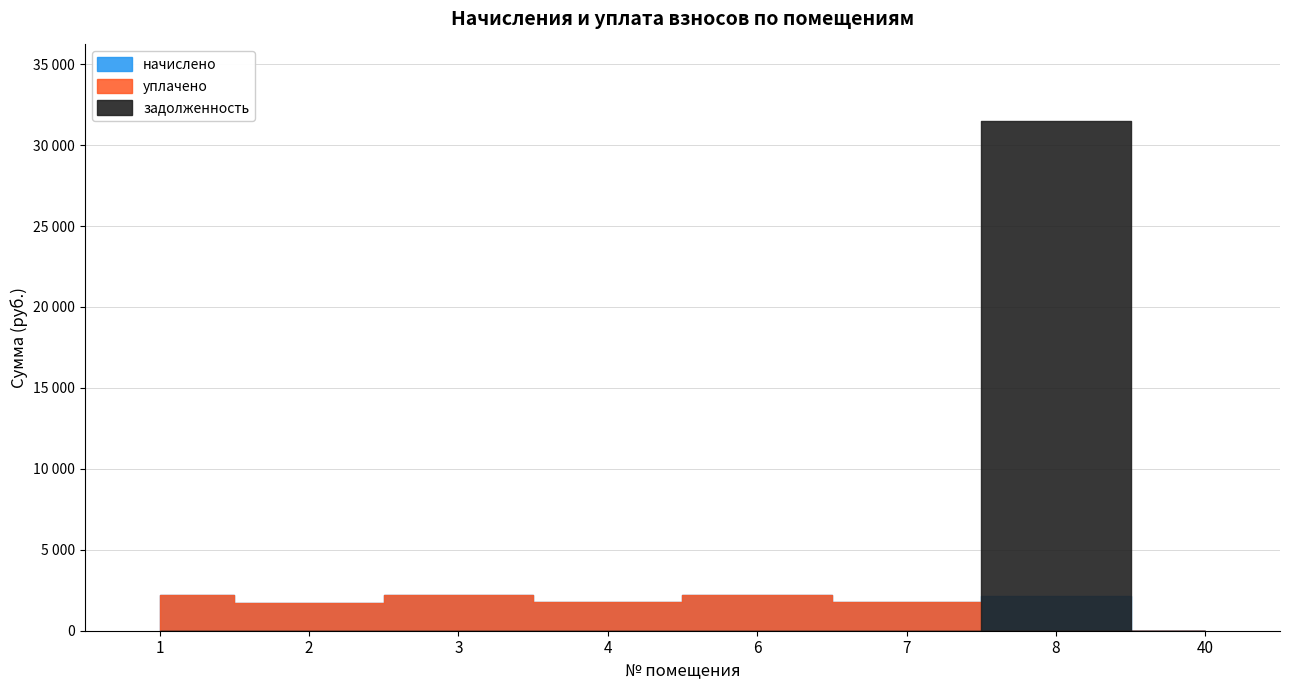

Reading left to right, extract all data points from this chart.

начислено: 1=2184.9	2=1741.3	3=2184.9	4=1745.0	6=2199.6	7=1778.0	8=2148.3	40=0.0
уплачено: 1=2184.9	2=1741.3	3=2184.9	4=1745.0	6=2199.6	7=1778.0	8=0.0	40=0.0
задолженность: 1=0.0	2=0.0	3=0.0	4=0.0	6=0.0	7=0.0	8=31495.1	40=0.0